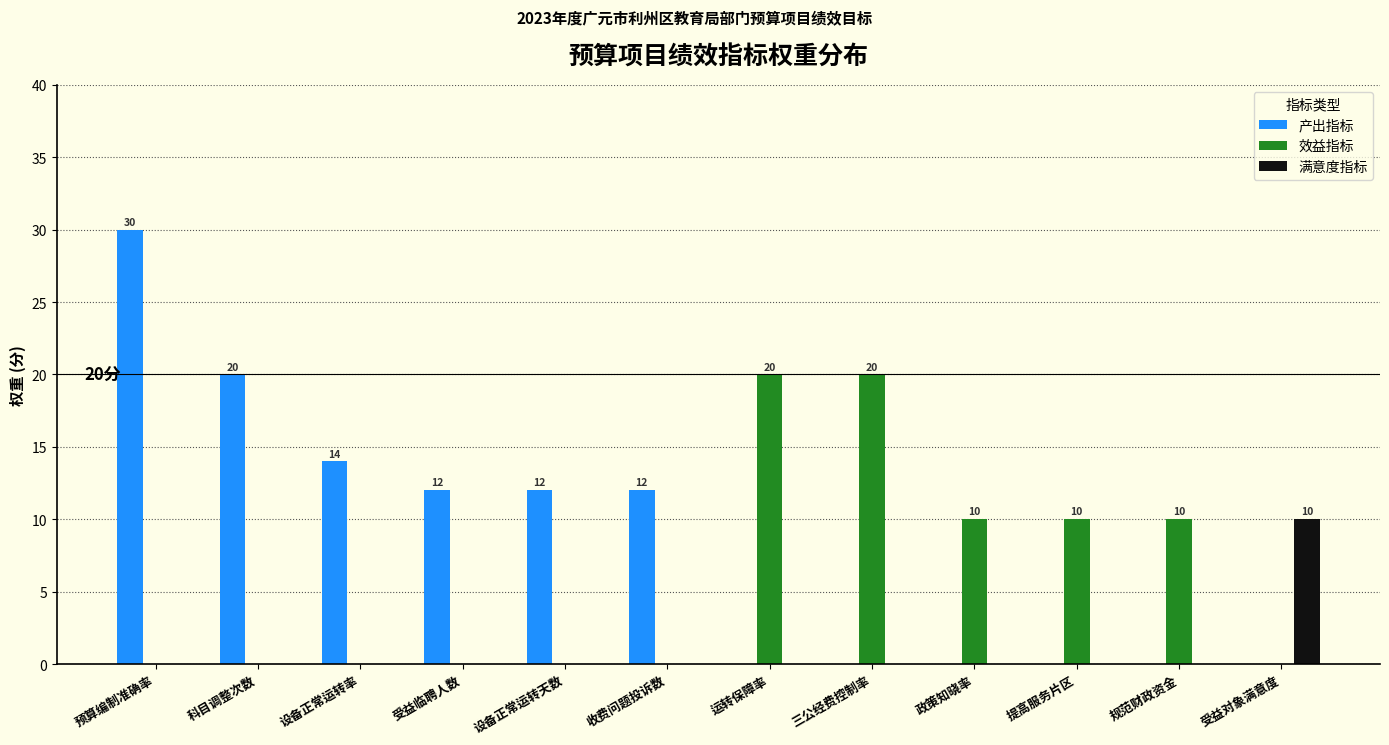

What value does the 产出指标 series have at 收费问题投诉数, to the nearest 5?

10